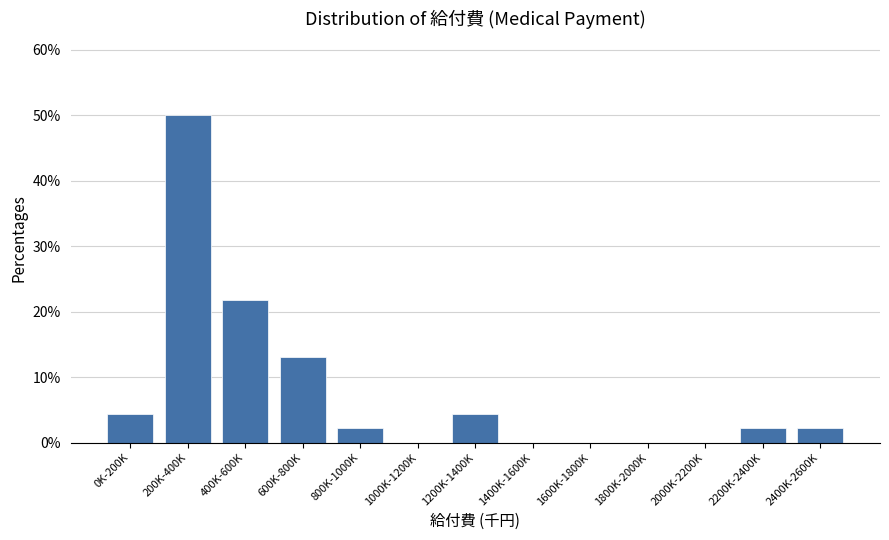

Reading right to left, list all the values displayed in this chart.

2400K-2600K=2.2	2200K-2400K=2.2	2000K-2200K=0.0	1800K-2000K=0.0	1600K-1800K=0.0	1400K-1600K=0.0	1200K-1400K=4.3	1000K-1200K=0.0	800K-1000K=2.2	600K-800K=13.0	400K-600K=21.7	200K-400K=50.0	0K-200K=4.3